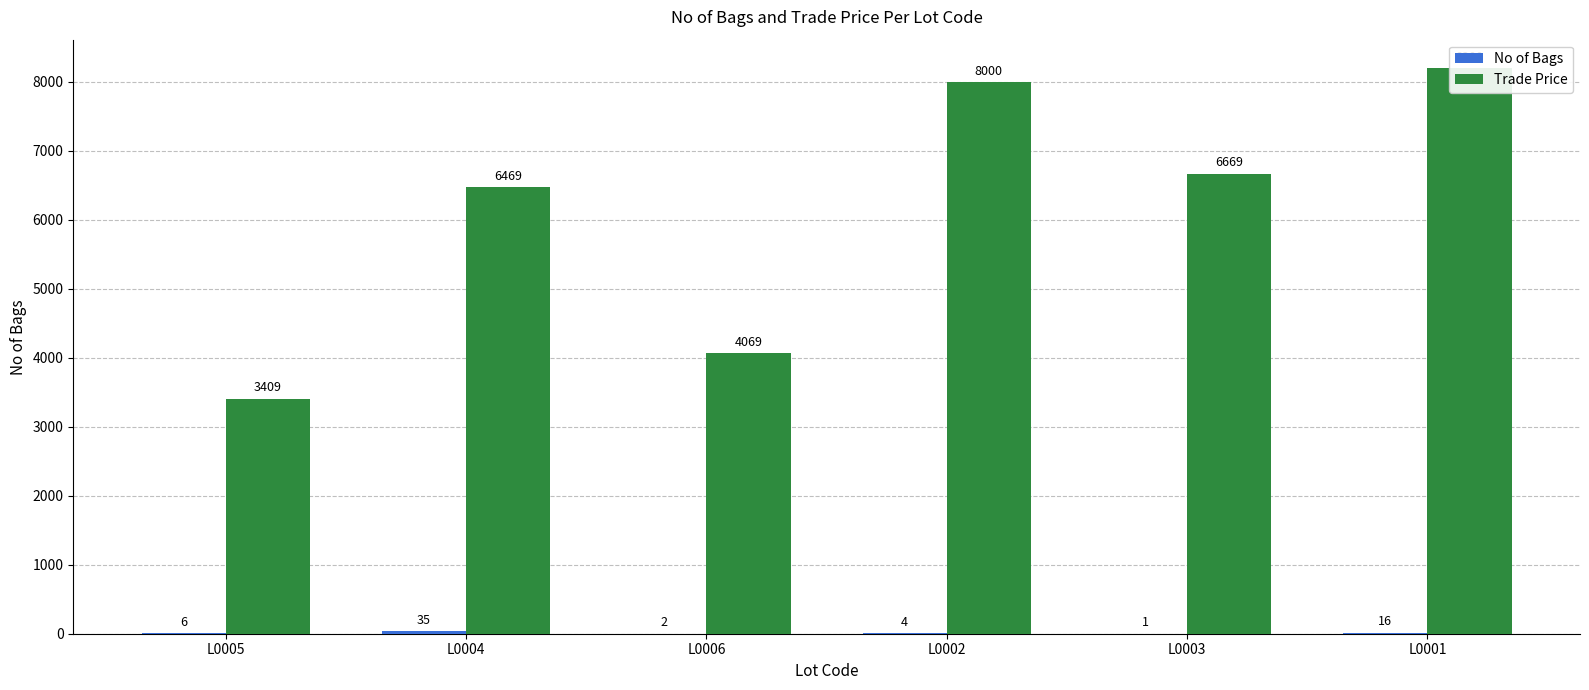

What position from the left is L0005?

1